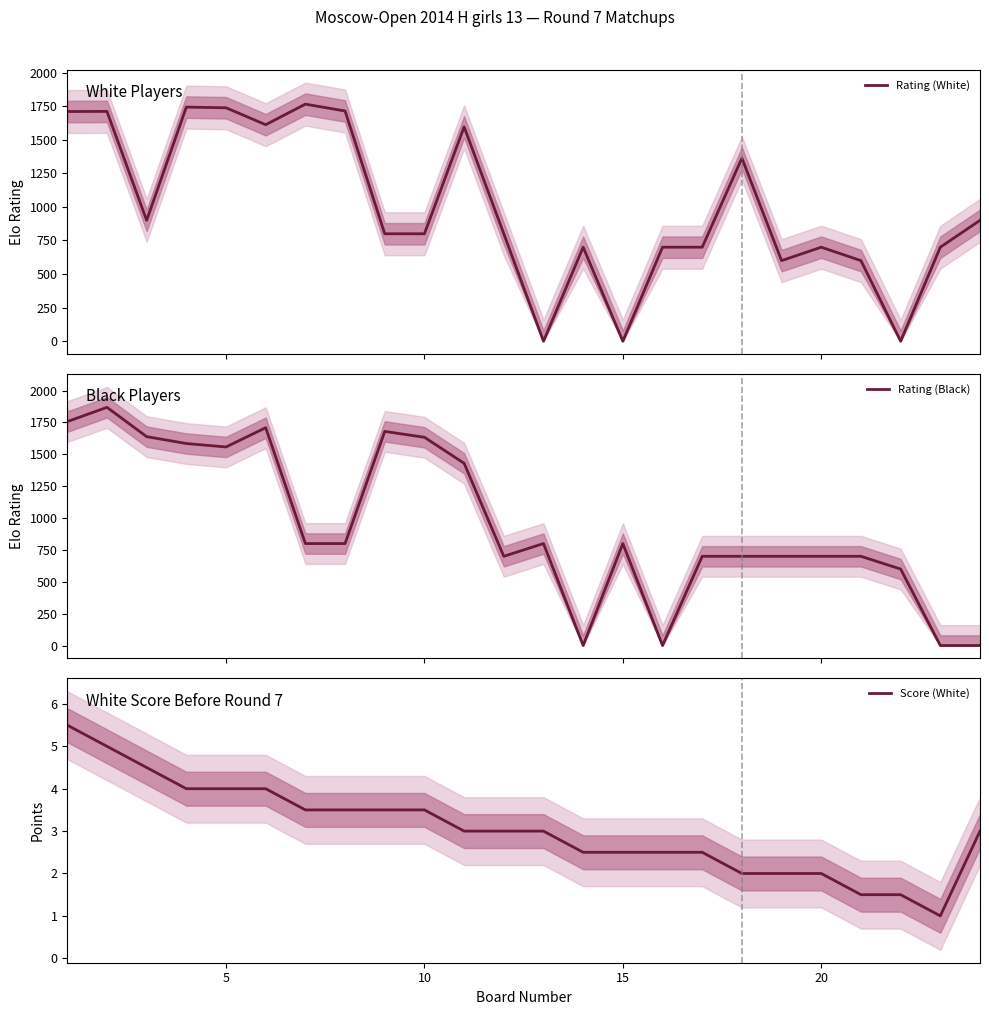

What is the minimum value for Score (White)?

1.0